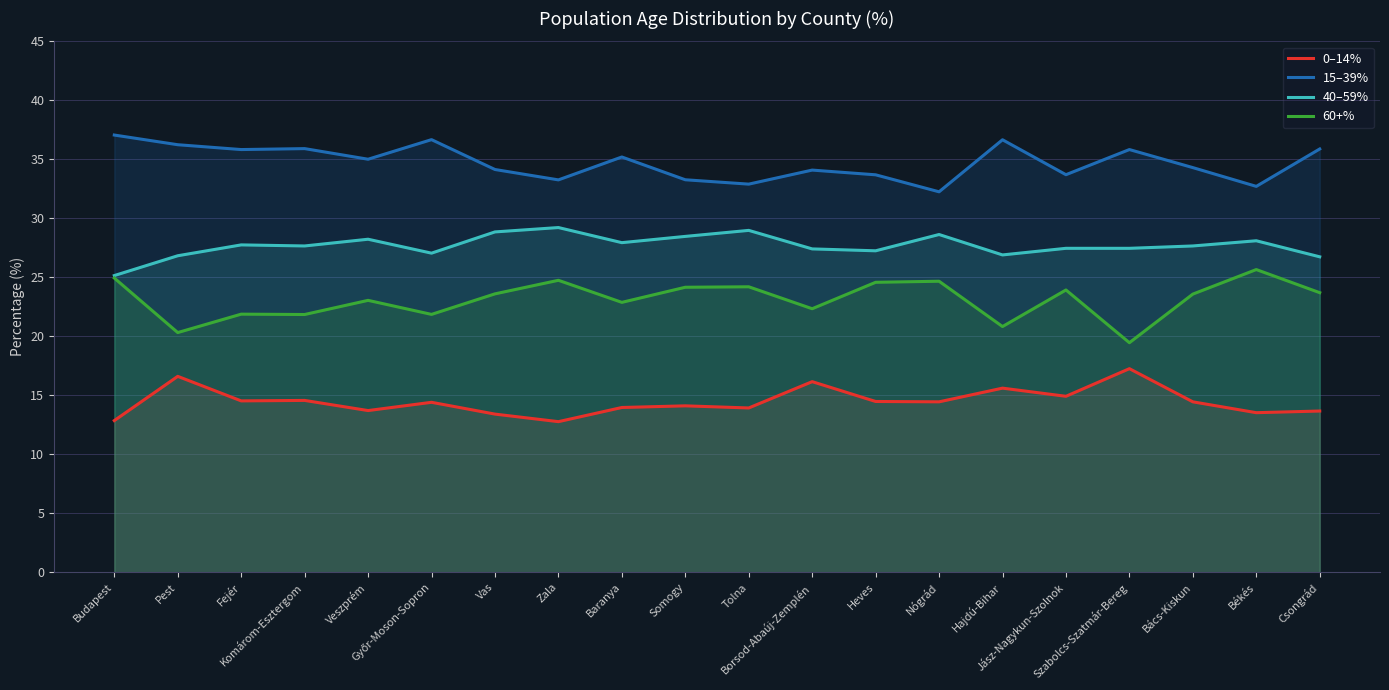

True or false: 60+% has a value of 22.9 at Baranya.

True